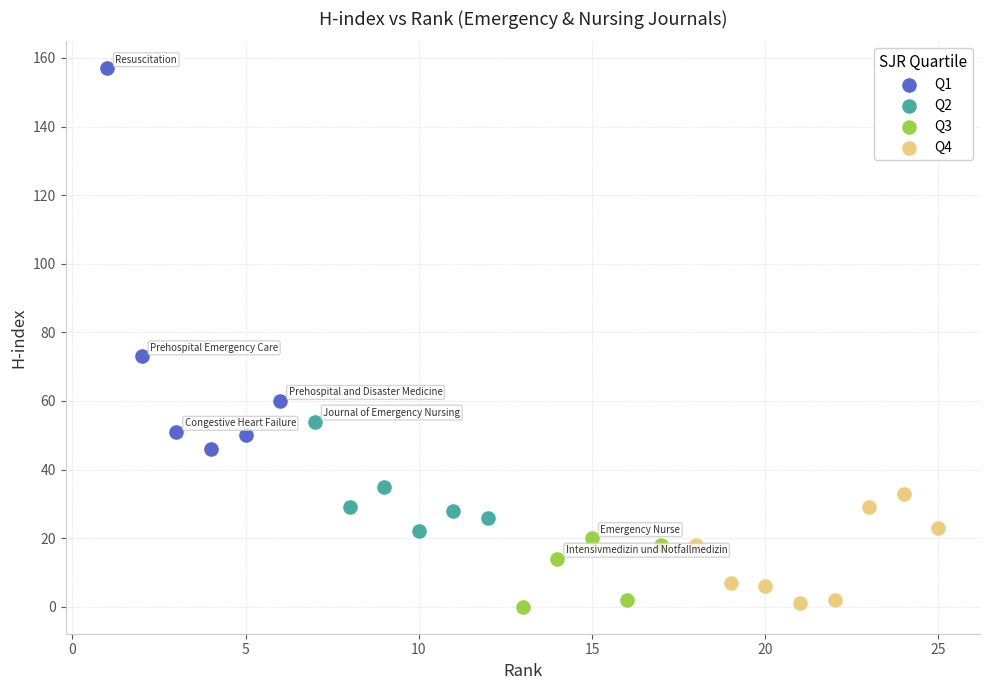

Which series has the largest Y range (max minus min)?

Q1